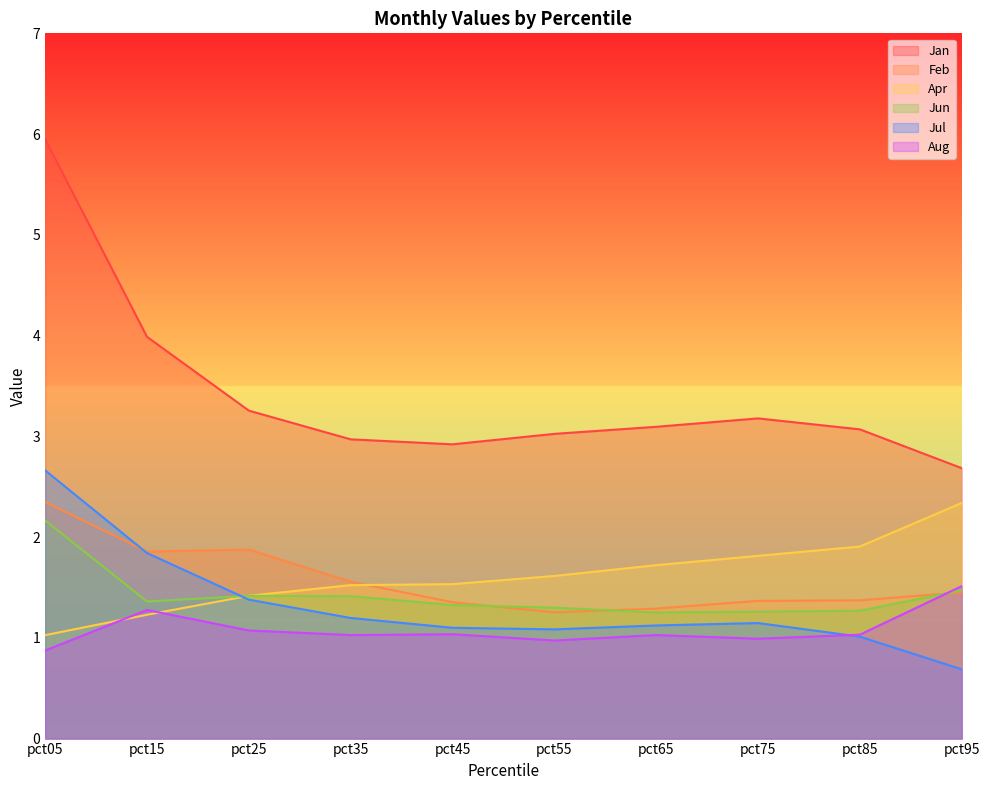

How many interior local valleys does the Jan series have?

1